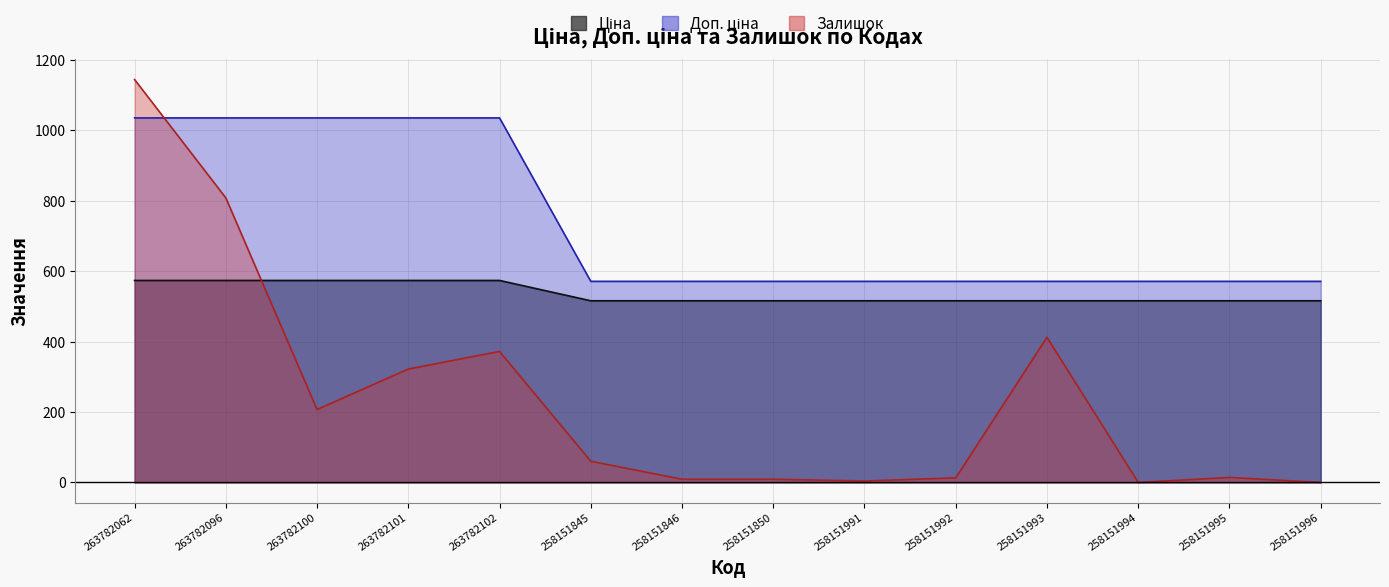

True or false: Ціна and Доп. ціна cross at least once.

False